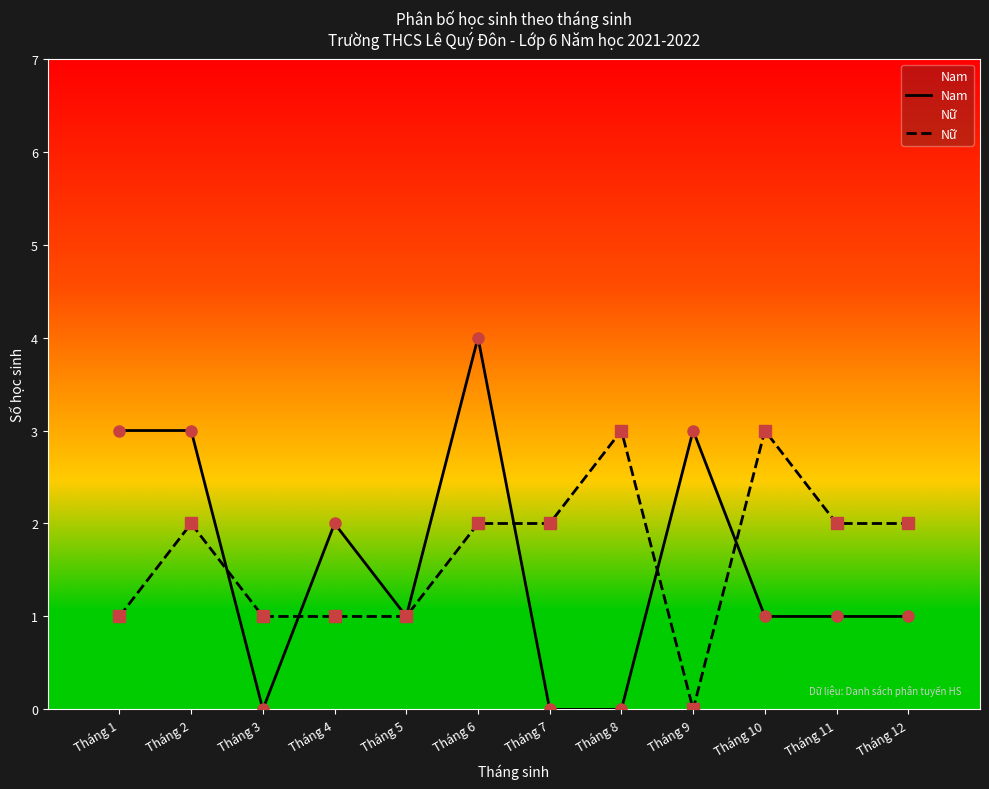

True or false: Nữ and Nam cross at least once.

True